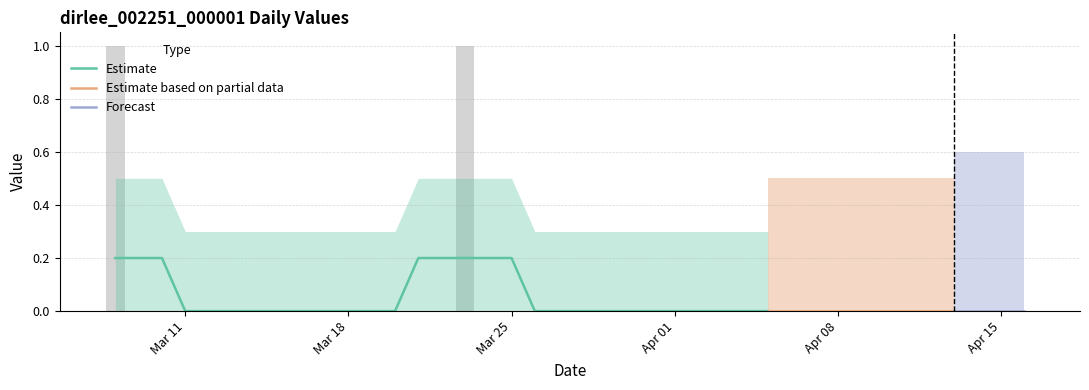

Is it true that the value at 2019-03-20 is 0?

True